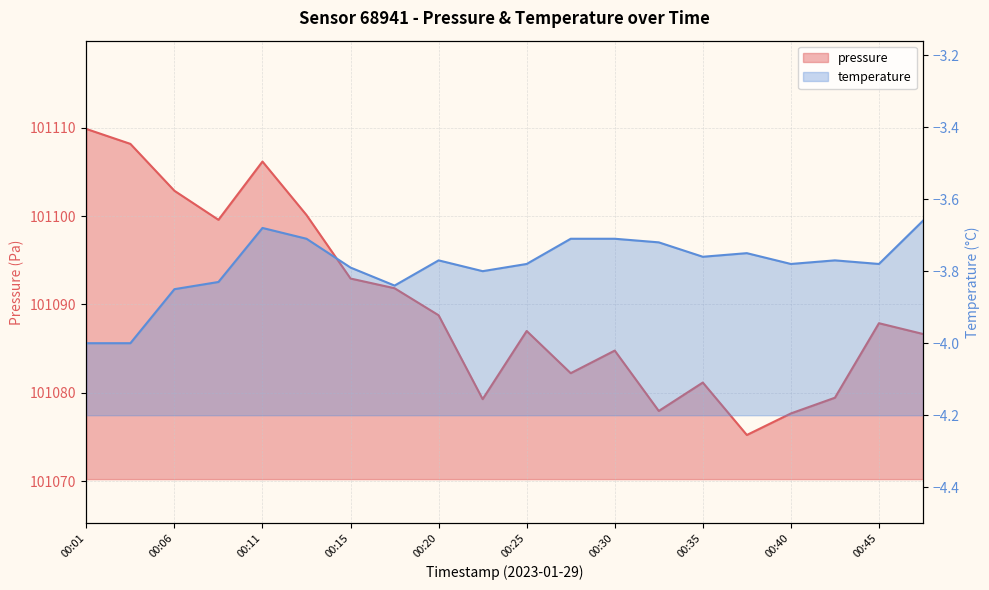

True or false: pressure and temperature cross at least once.

False